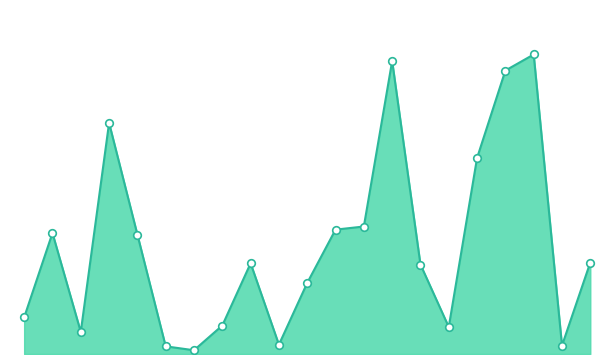

Is this an area chart (filled region under the line)?

Yes